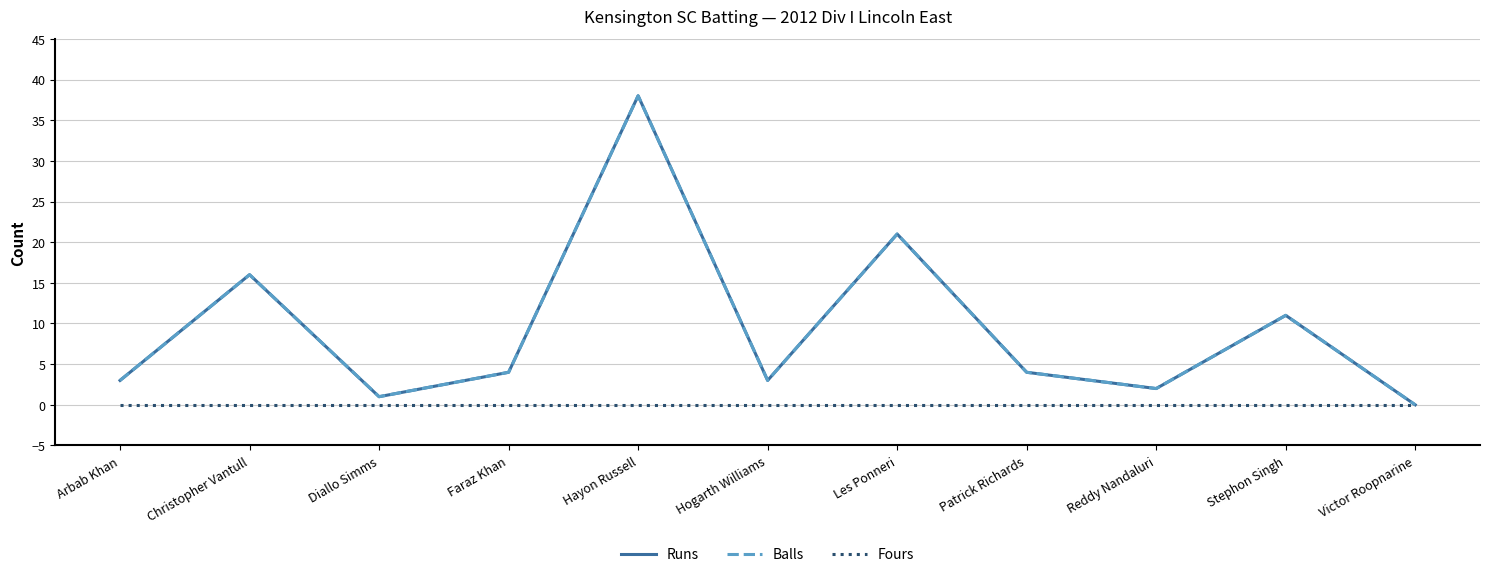

What is the difference between the second highest and minimum values in the Balls series?

21